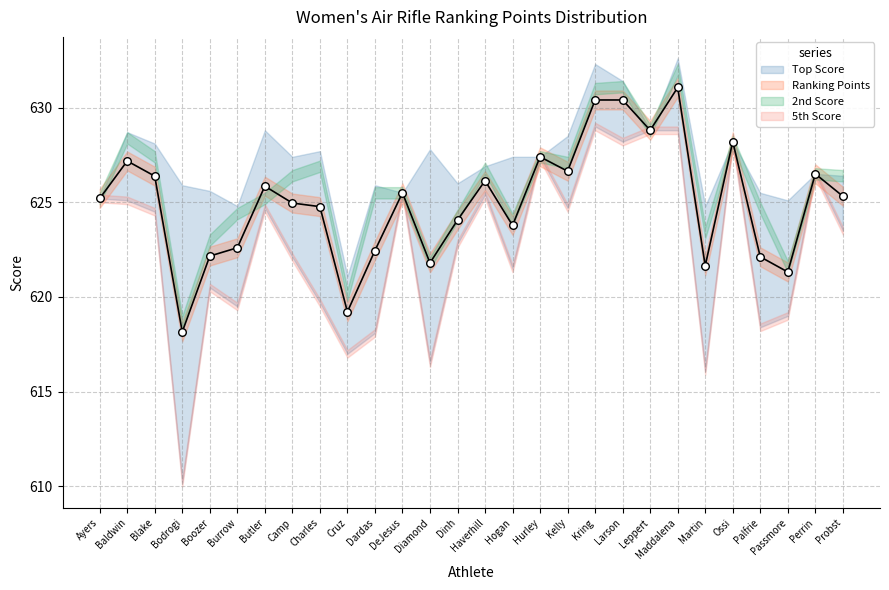

At which category is the sum across all series the highest?

Maddalena